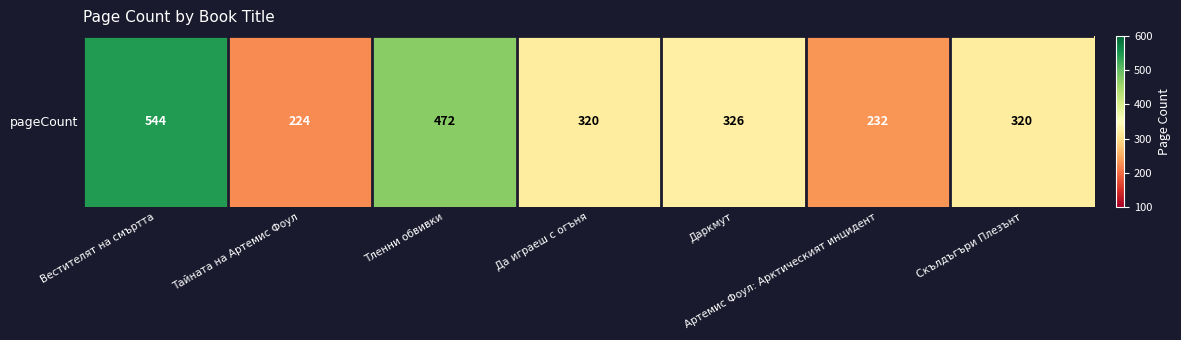

What is the average value?

348